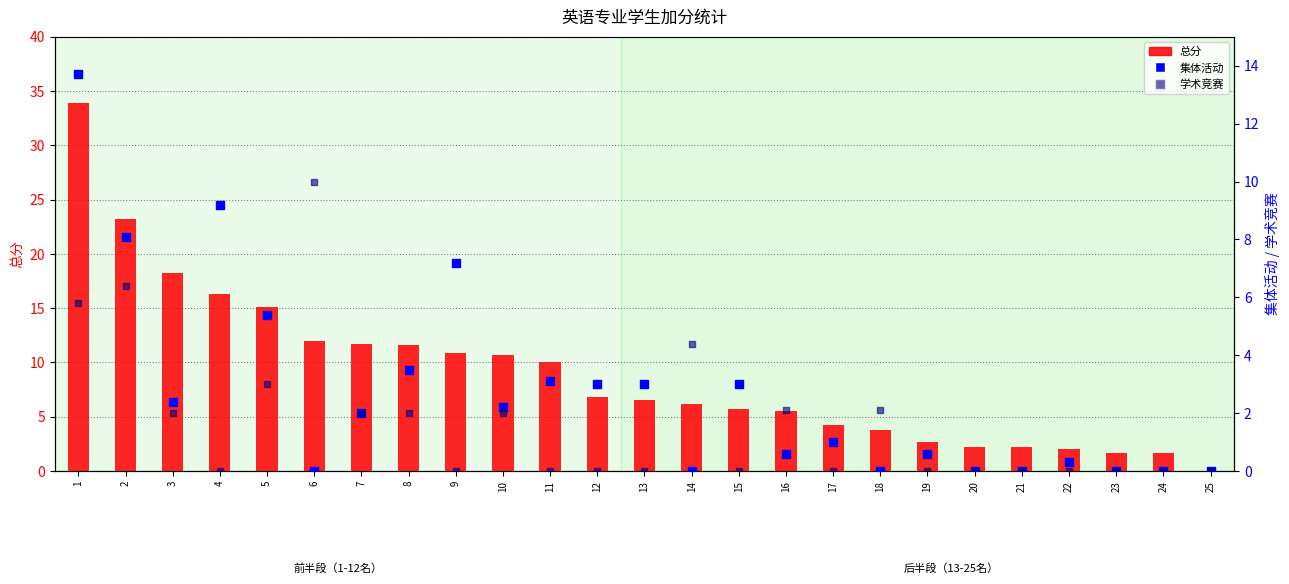

Which series contains the highest Y value?

总分